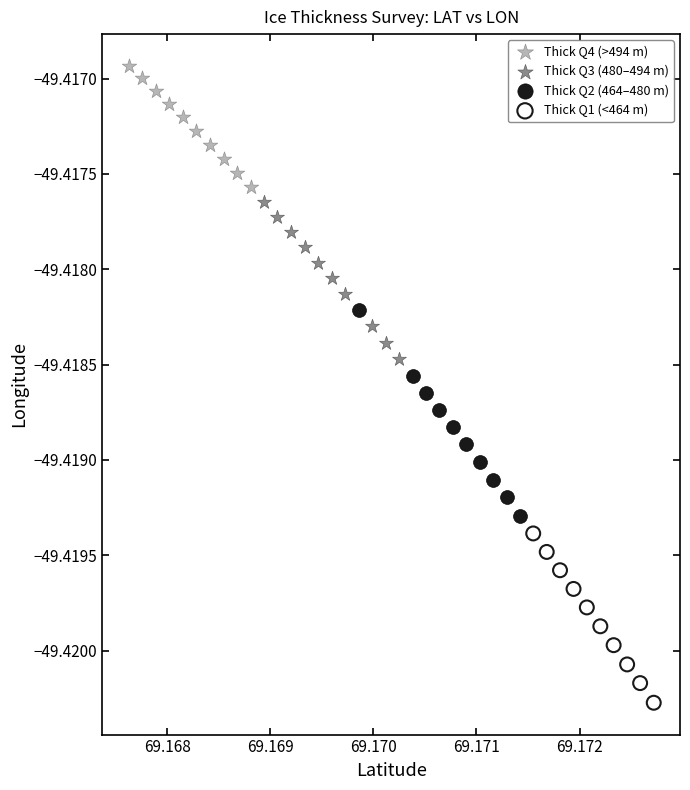

What are all the series names shown in the legend?

Thick Q4 (>494 m), Thick Q3 (480–494 m), Thick Q2 (464–480 m), Thick Q1 (<464 m)